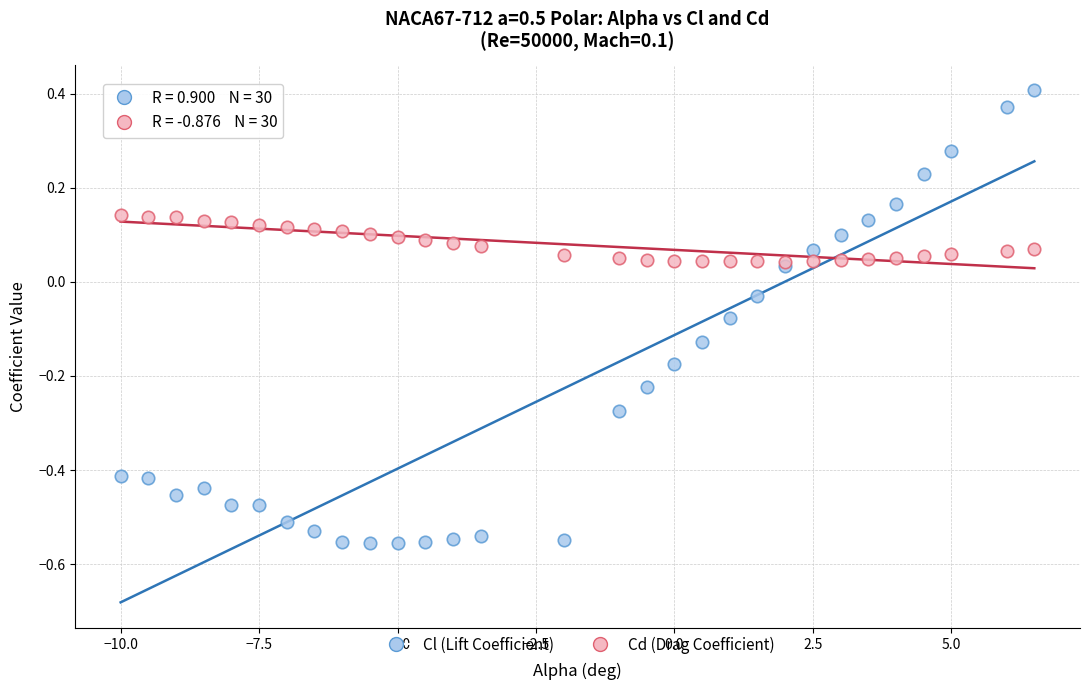

What are all the series names shown in the legend?

Cl (Lift Coefficient), Cd (Drag Coefficient)